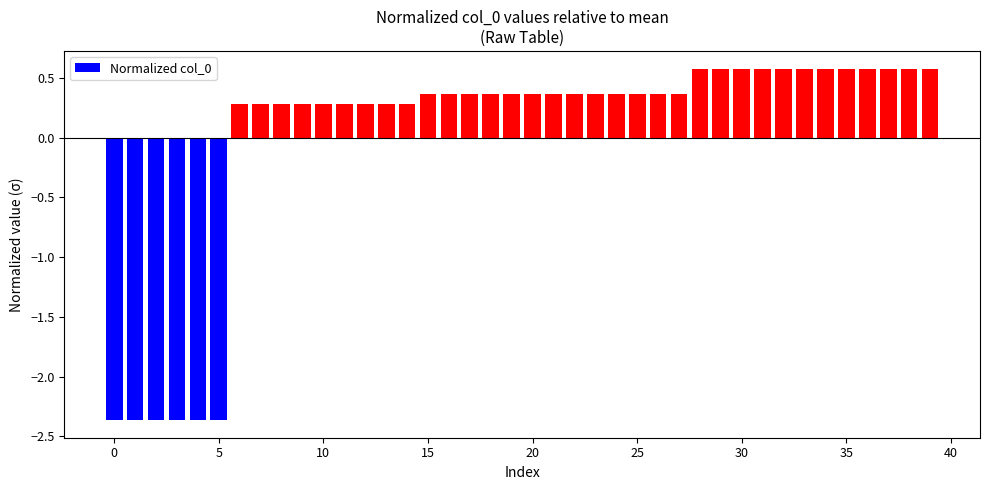

What is the difference between the maximum and minimum values?

2.9